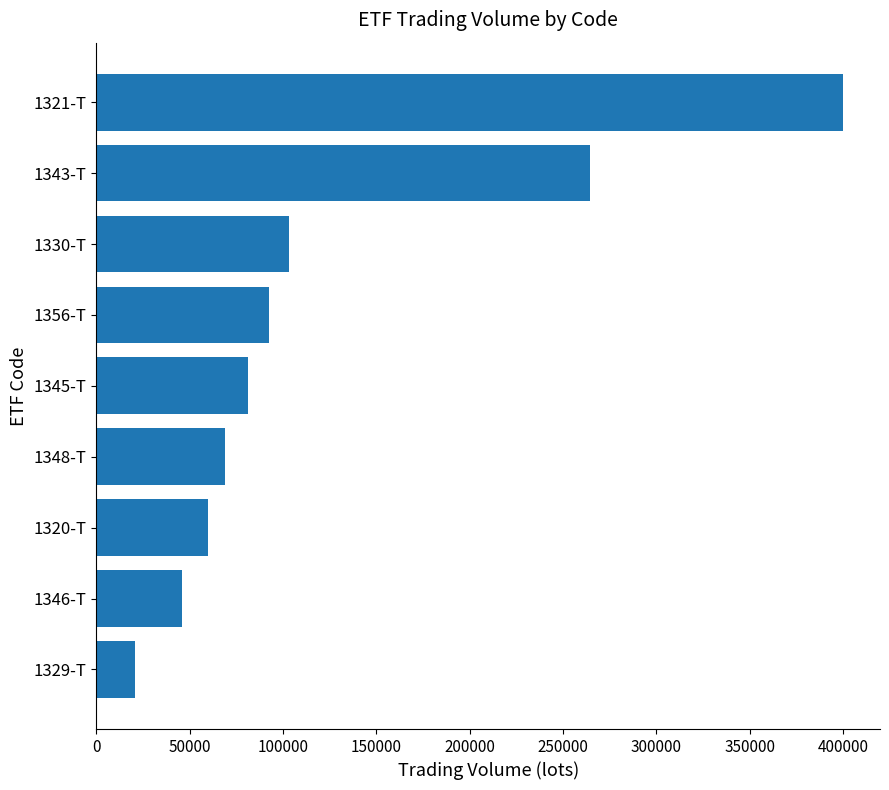

How many bars are there in total?

9